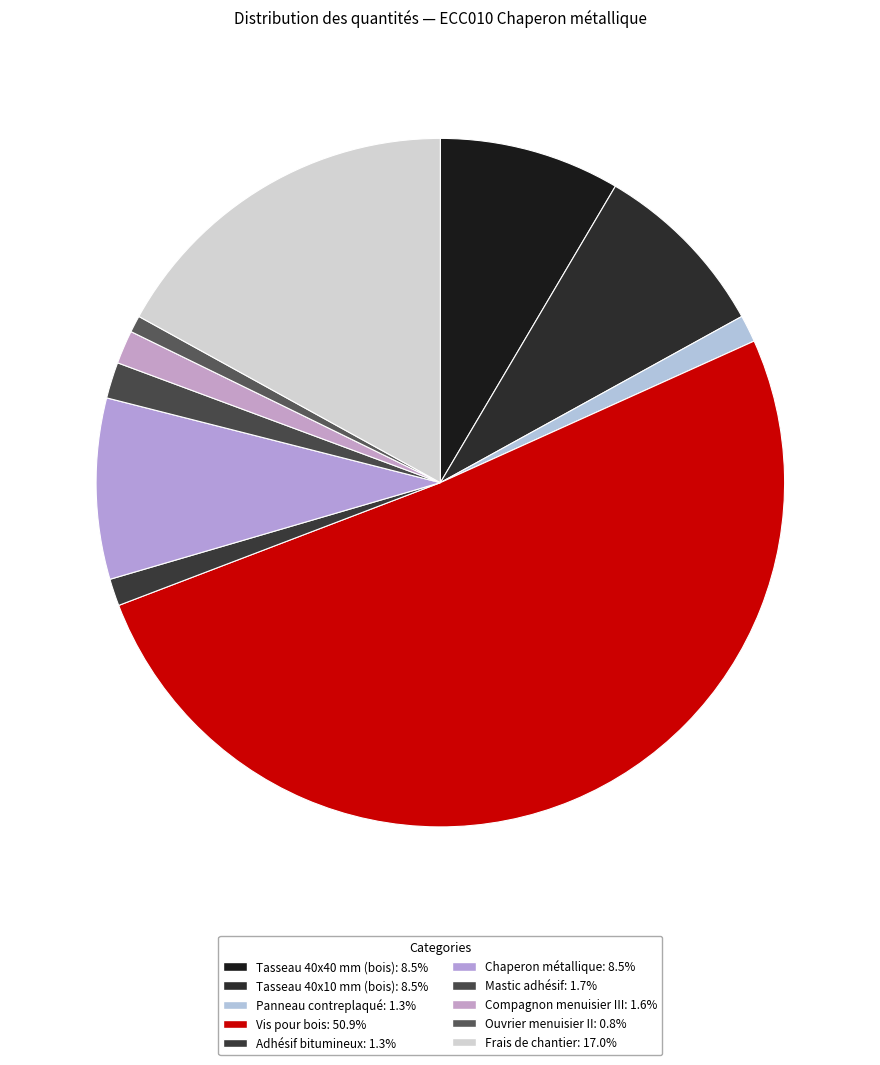

How much of the chart is everything except Tasseau 40x40 mm (bois)?

91.5%